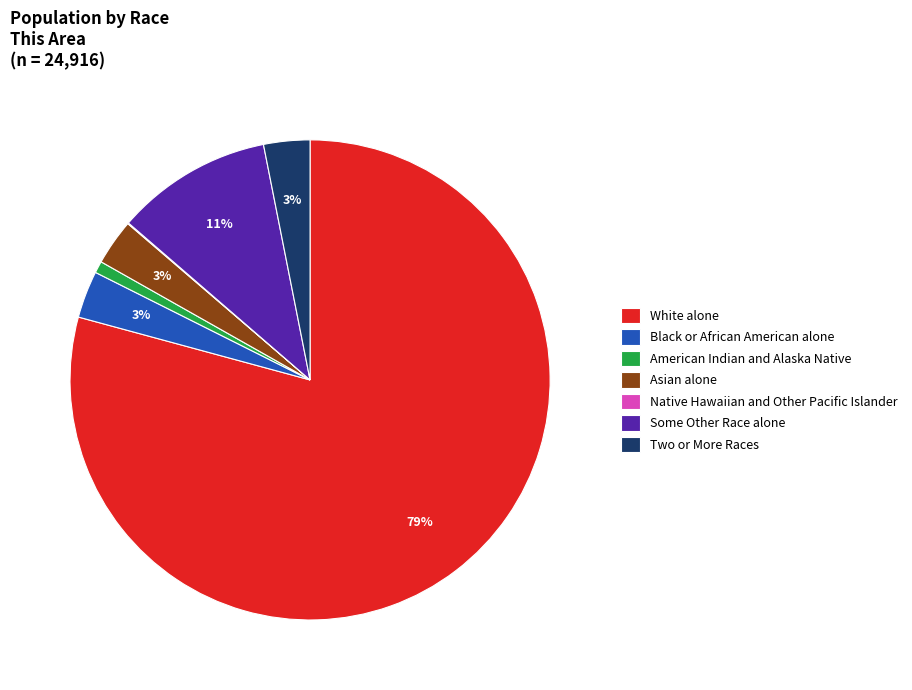

Is there a majority slice in this chart?

Yes